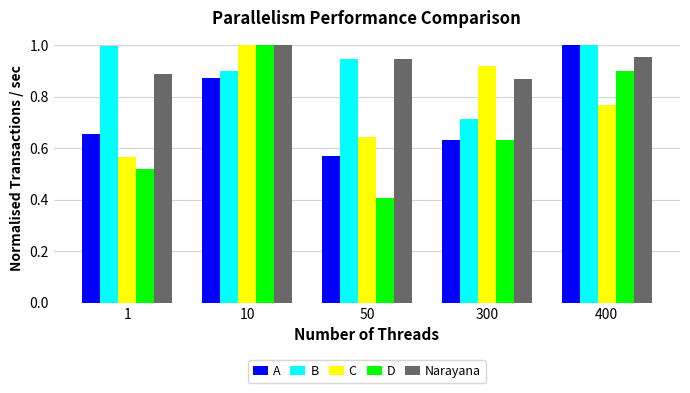

Which series has the largest range (max minus min)?

D